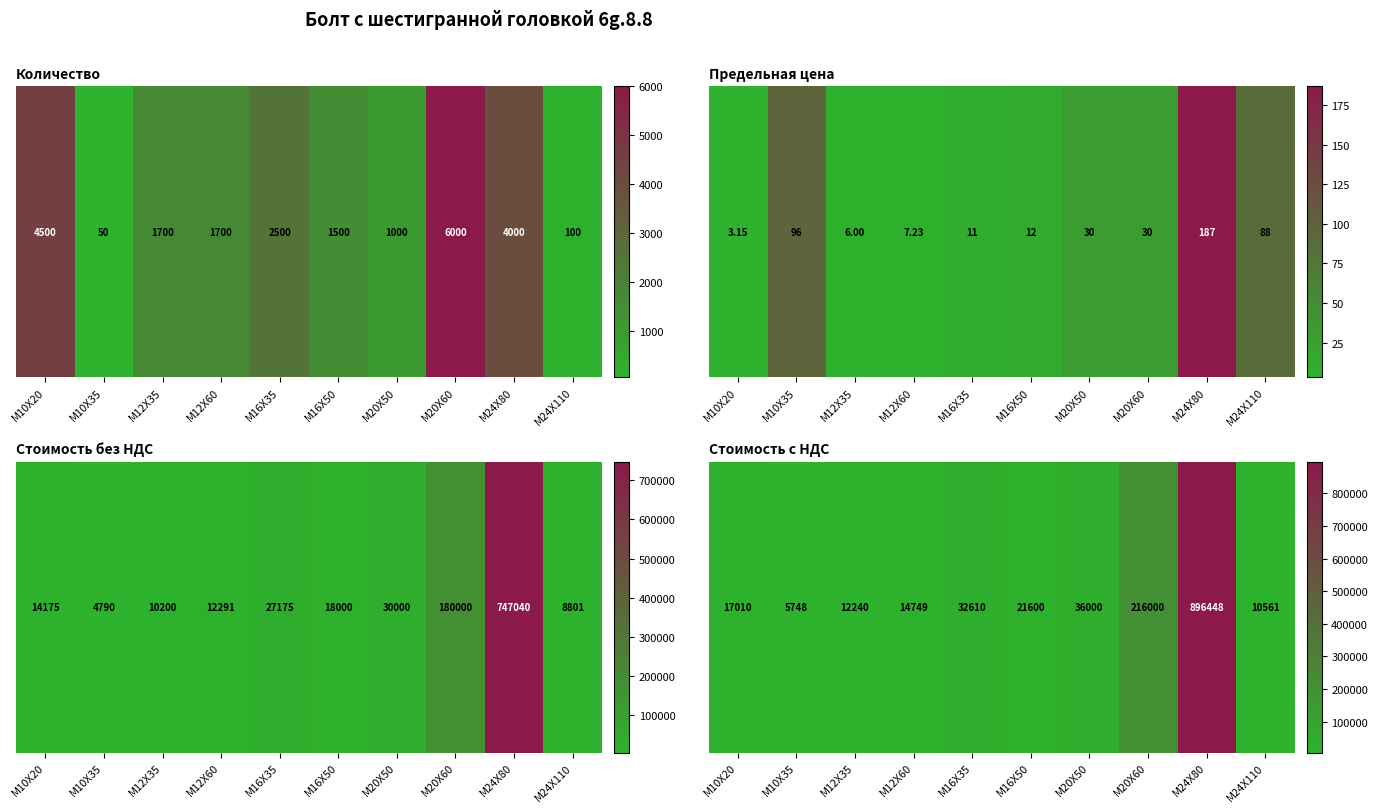

Count the number of categories in the chart.

10